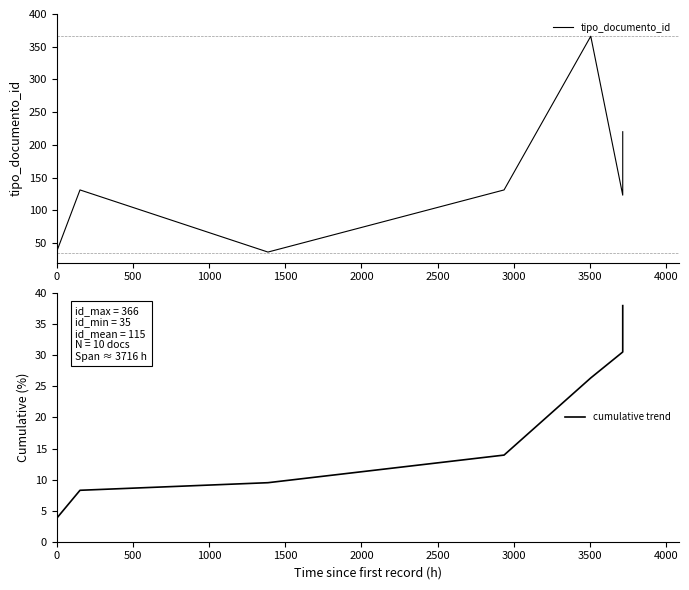

How many distinct data groups are displayed?

2